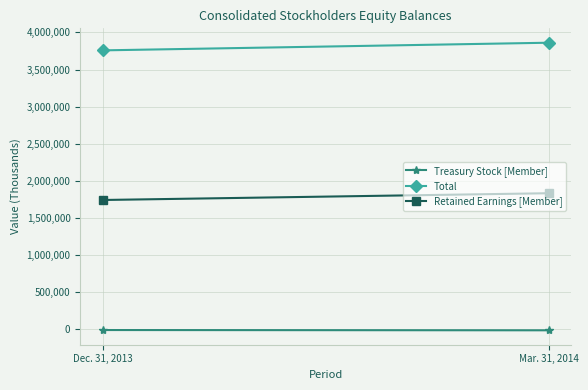

How many Treasury Stock [Member] values are between -14632 and -10884?

2